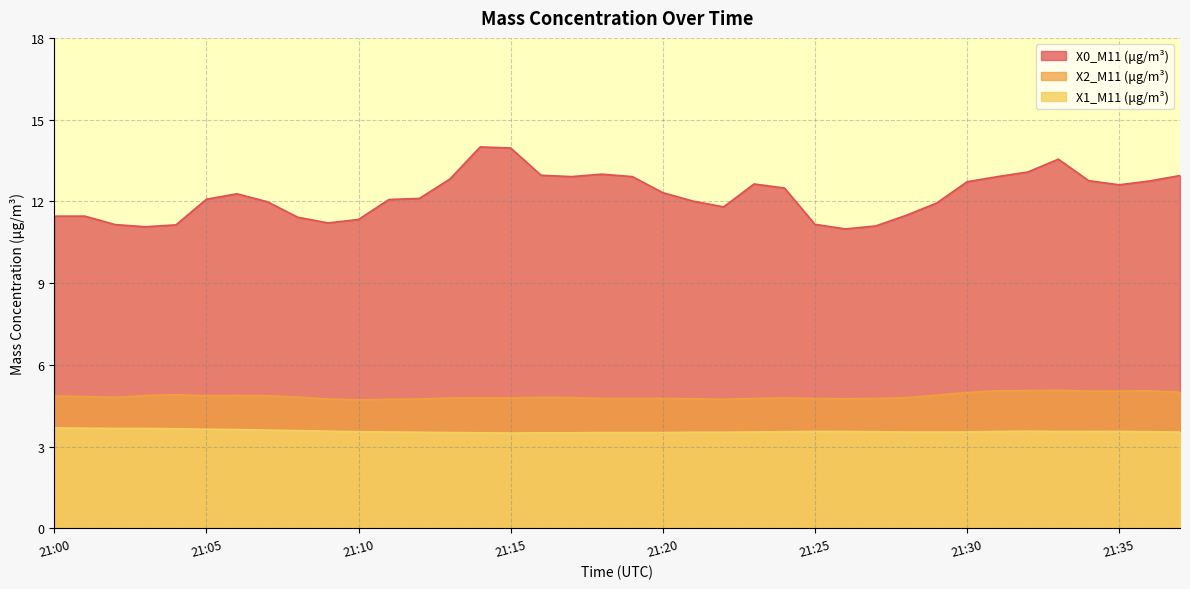

Is it true that X2_M11 (μg/m³) equals 4.8 at 21:26?

True